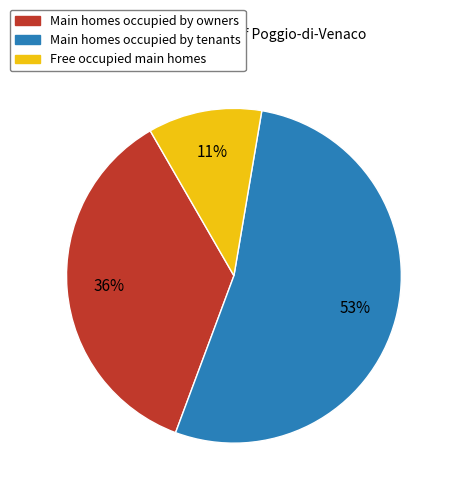

To the nearest percent, what percentage of the pie is Main homes occupied by tenants?

53%